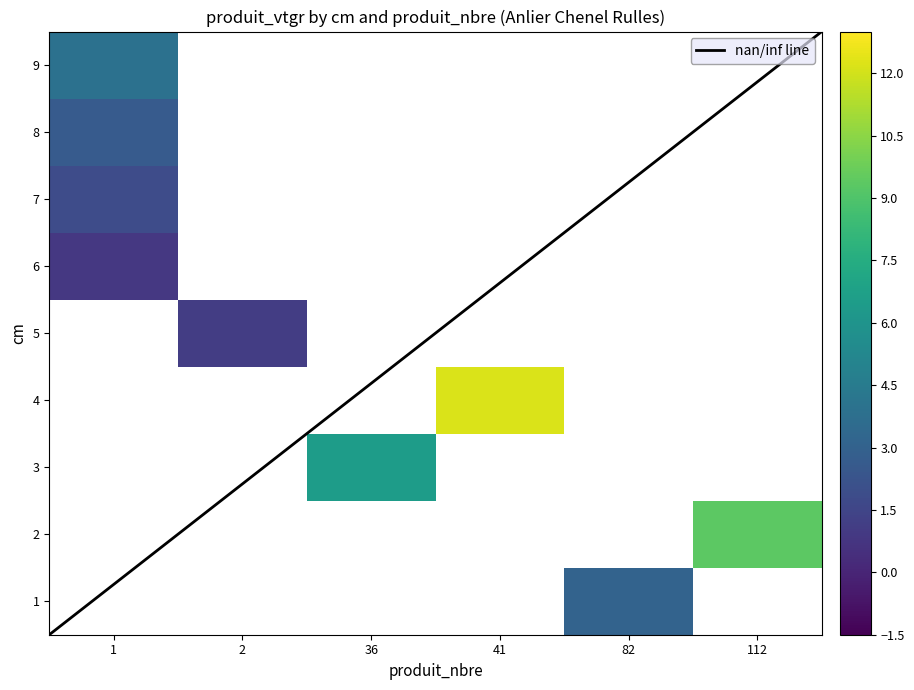

Which series has the largest range (max minus min)?

1